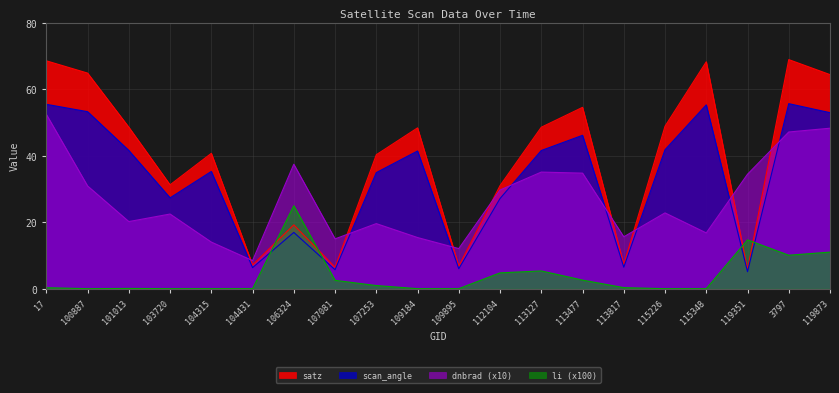

In satz, how many points are higher than both neighbors (excluding endpoints)?

6